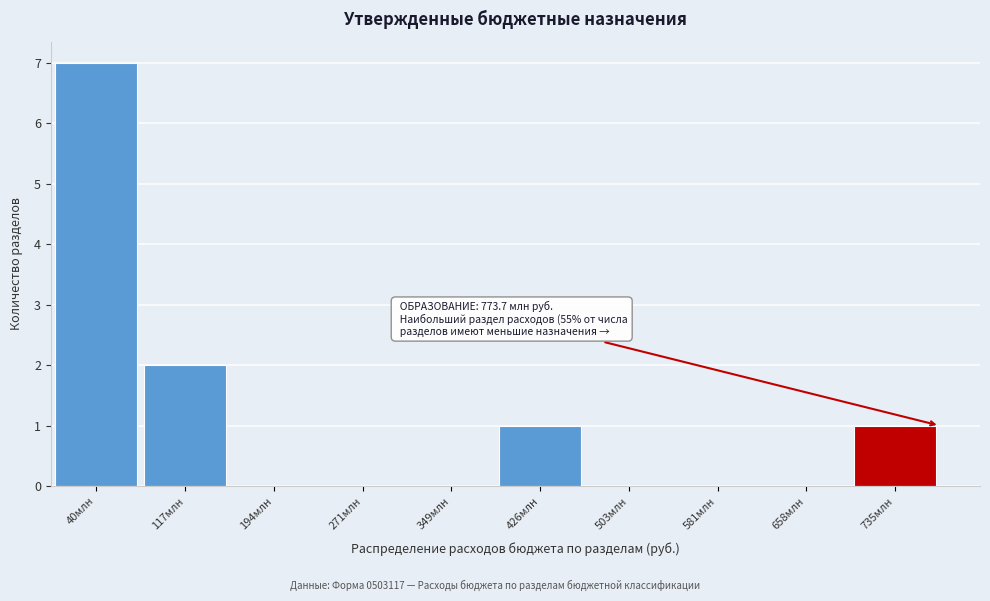

Reading left to right, what are all the values shown in this chart?

40млн=7	117млн=2	194млн=0	271млн=0	349млн=0	426млн=1	503млн=0	581млн=0	658млн=0	735млн=1